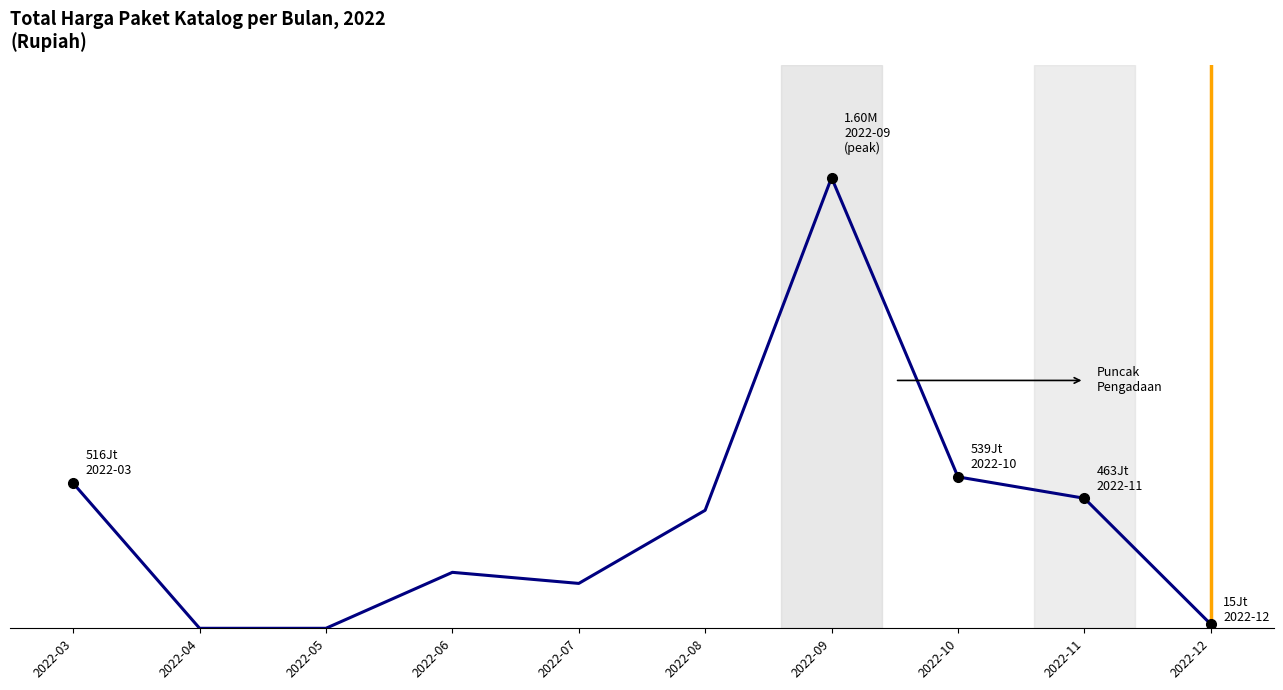

What is the change in value from 2022-03 to 2022-06?

-317121235